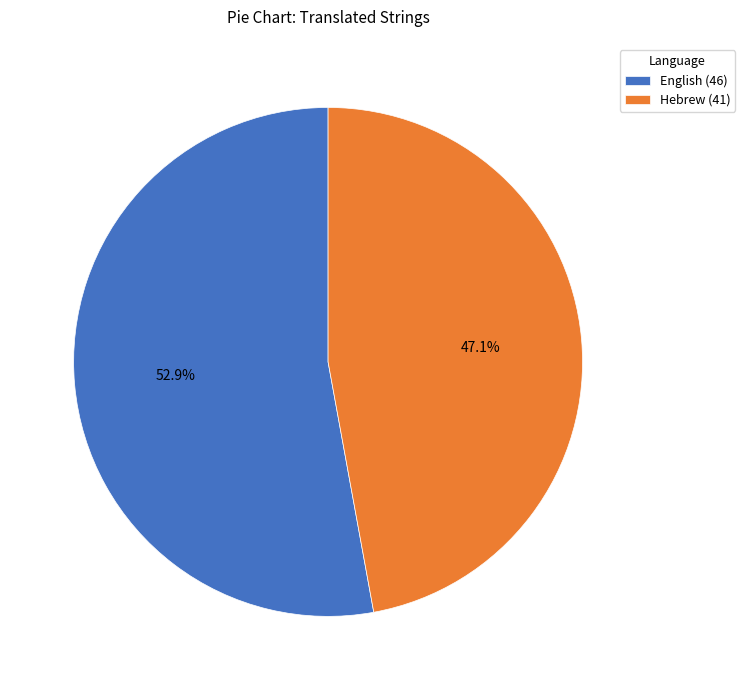

Is the sum of Hebrew and English greater than half?

Yes